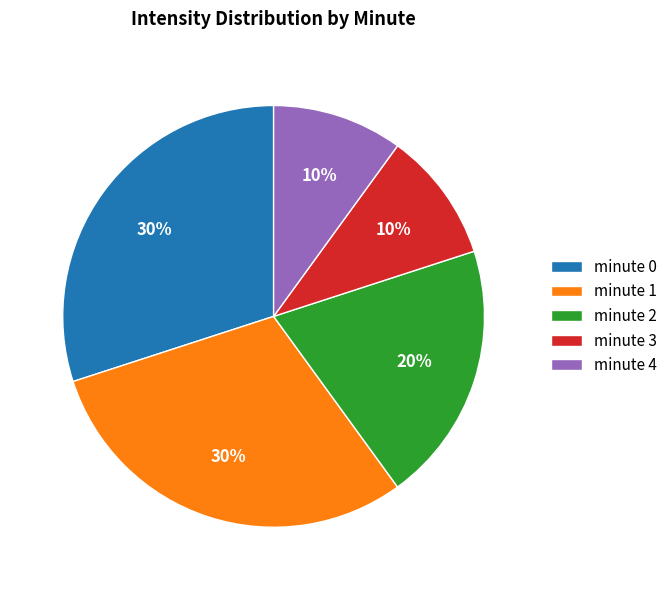

Which has a higher value, minute 0 or minute 3?

minute 0